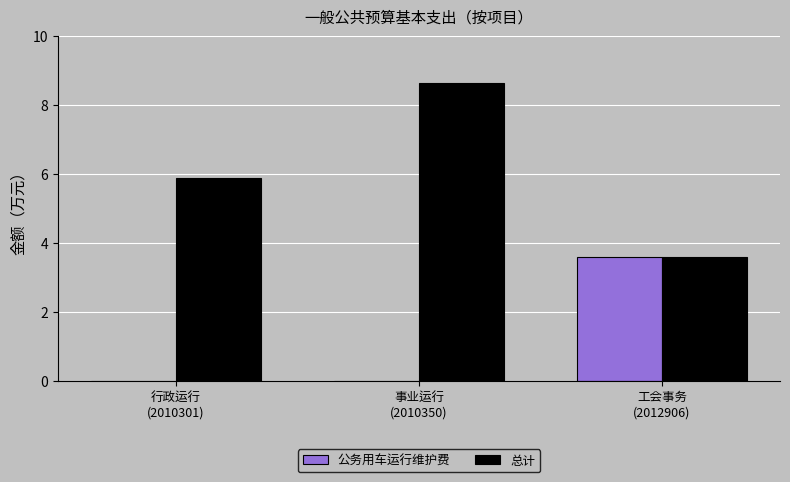

Does the chart contain stacked bars?

No